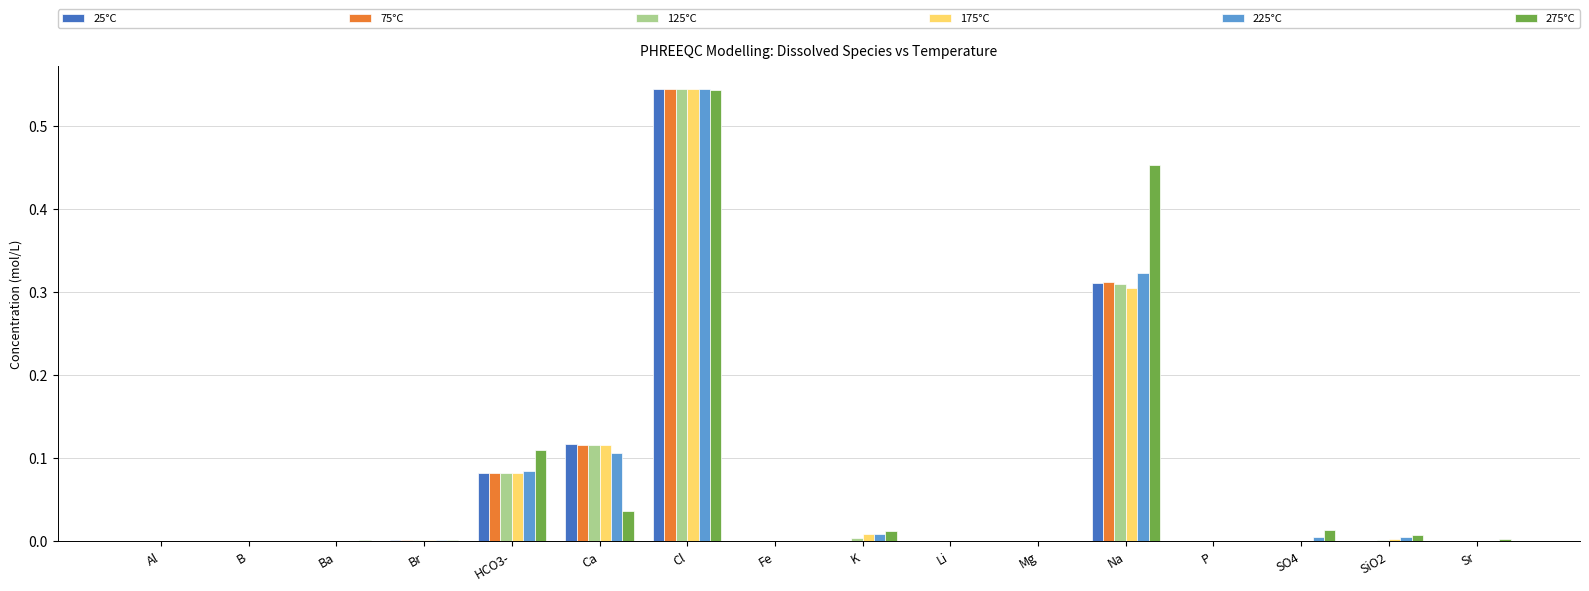

At which category does the chart reach its peak across all series?

Cl